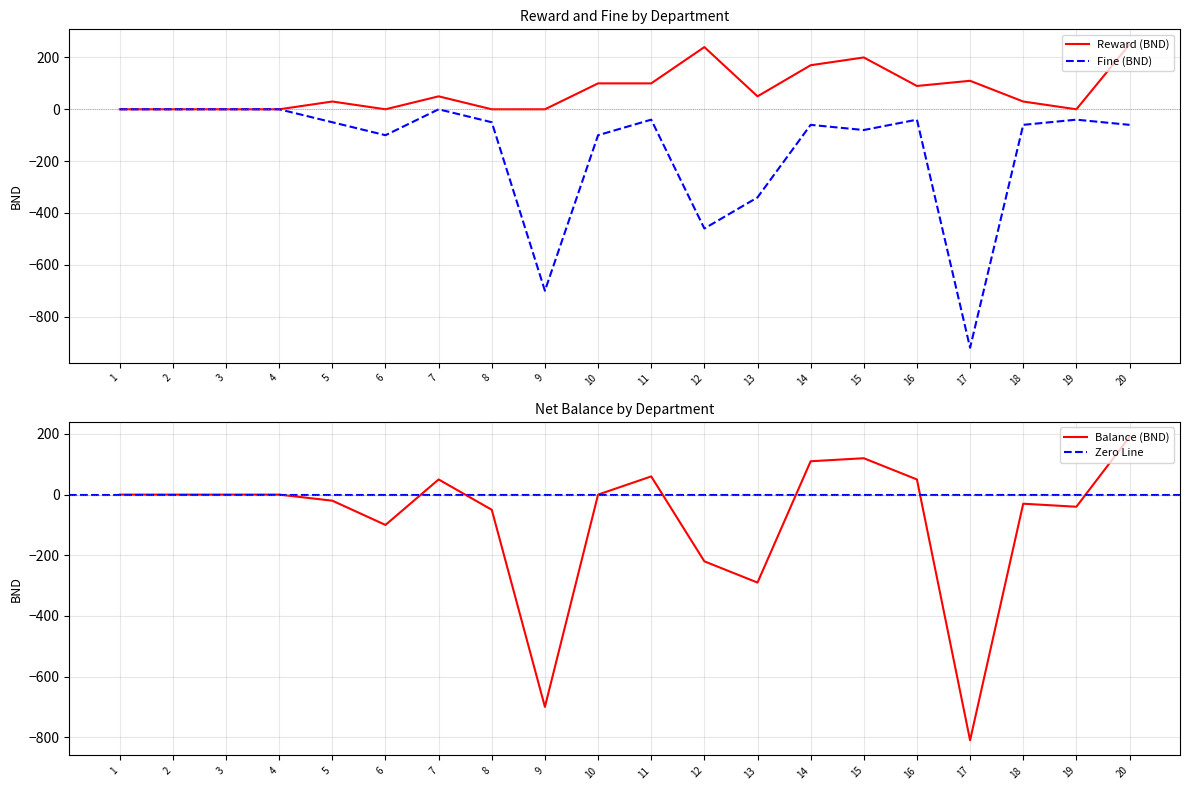

List the series in order of their overall mean, lowest first.

Fine (BND), Balance (BND), Reward (BND)